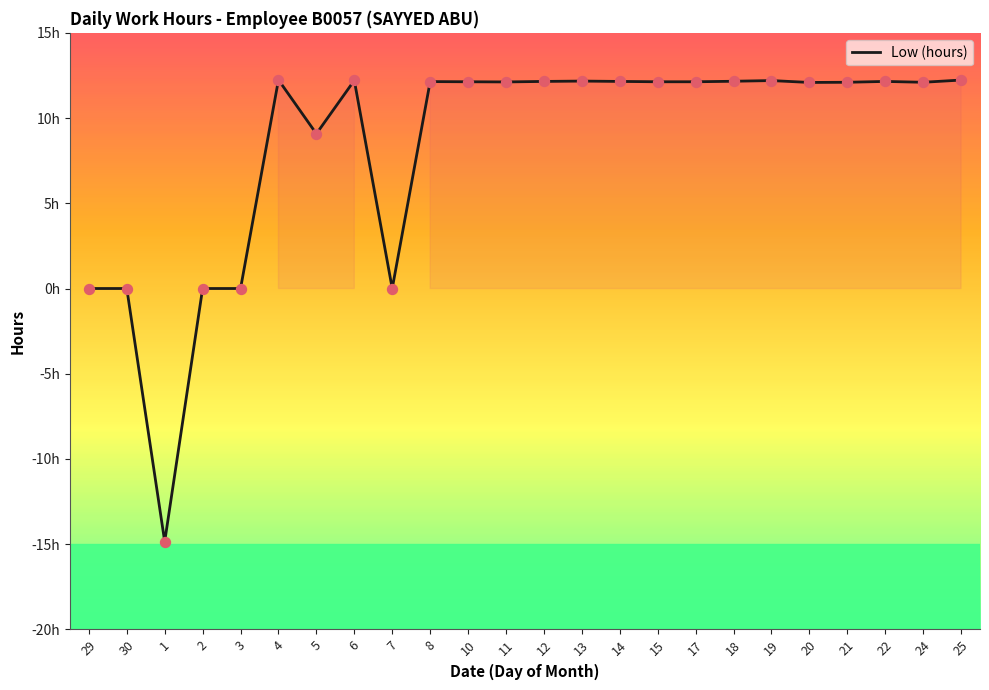

Between 30 and 15, which is larger?

15